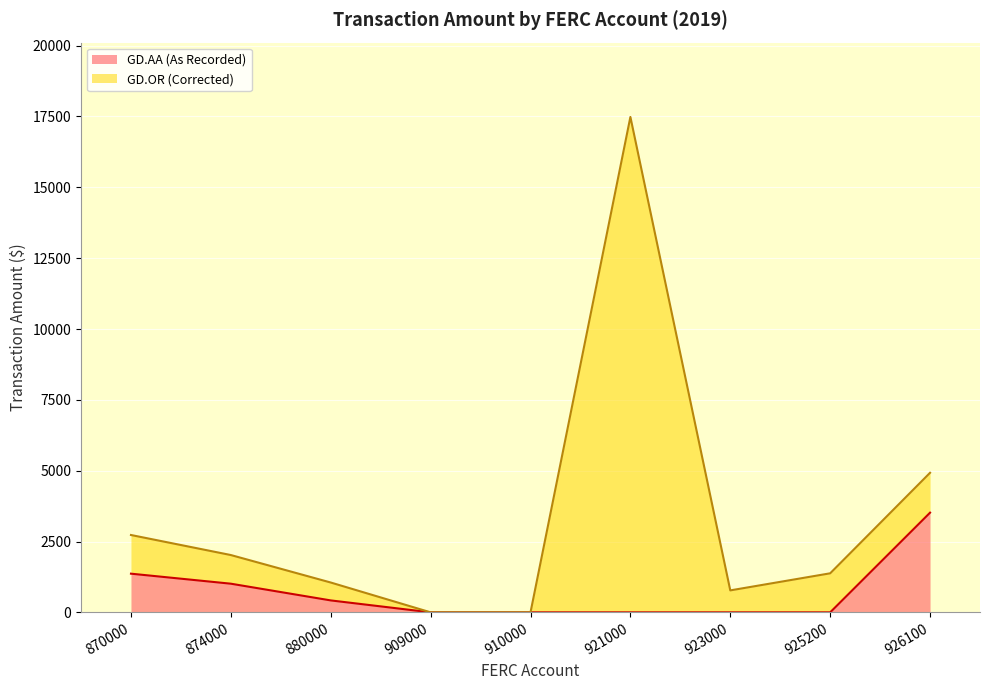

Rank the categories by value from lowest to highest.

909000, 910000, 921000, 923000, 925200, 880000, 874000, 870000, 926100